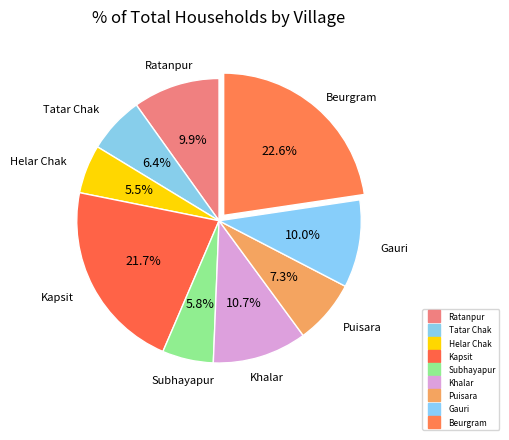

What percentage is the Gauri slice, to the nearest percent?

10%